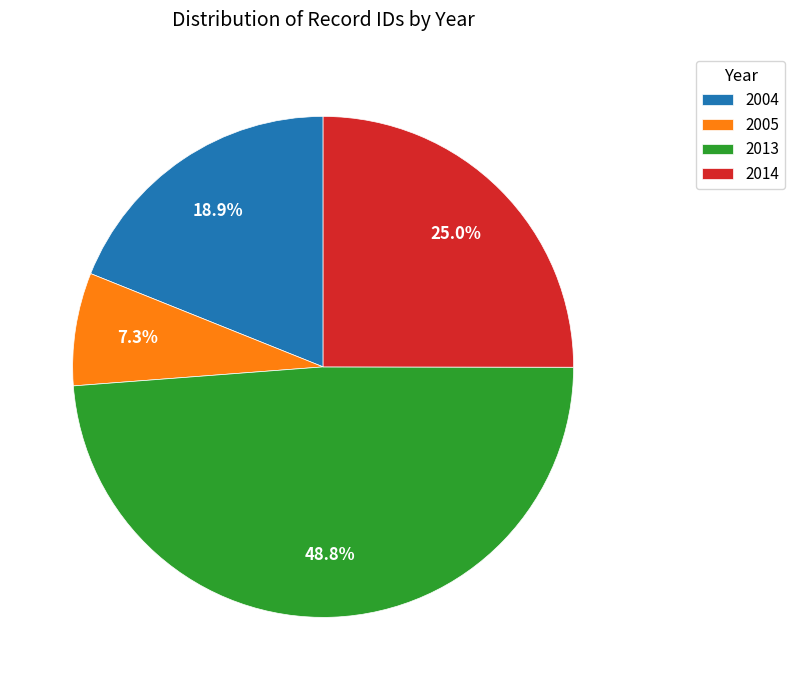

Between 2013 and 2004, which is larger?

2013